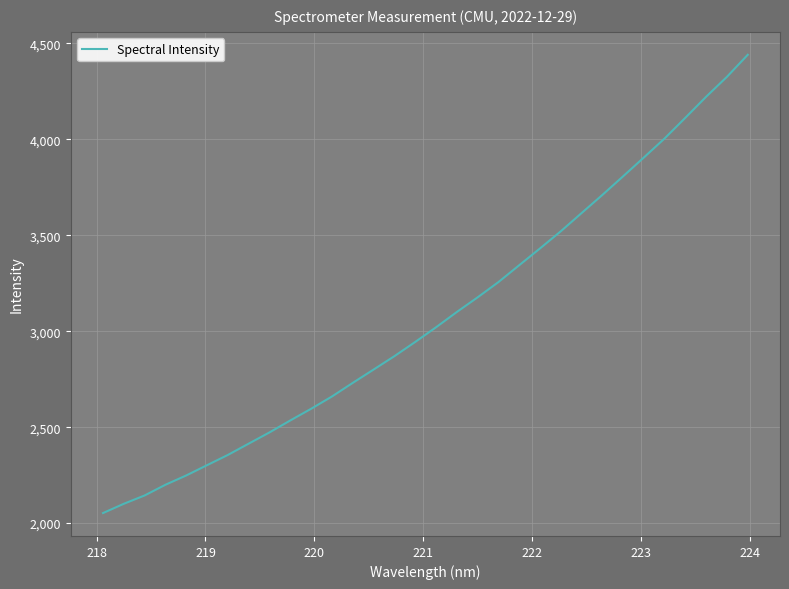

What is the difference between the maximum and minimum values?

2388.7